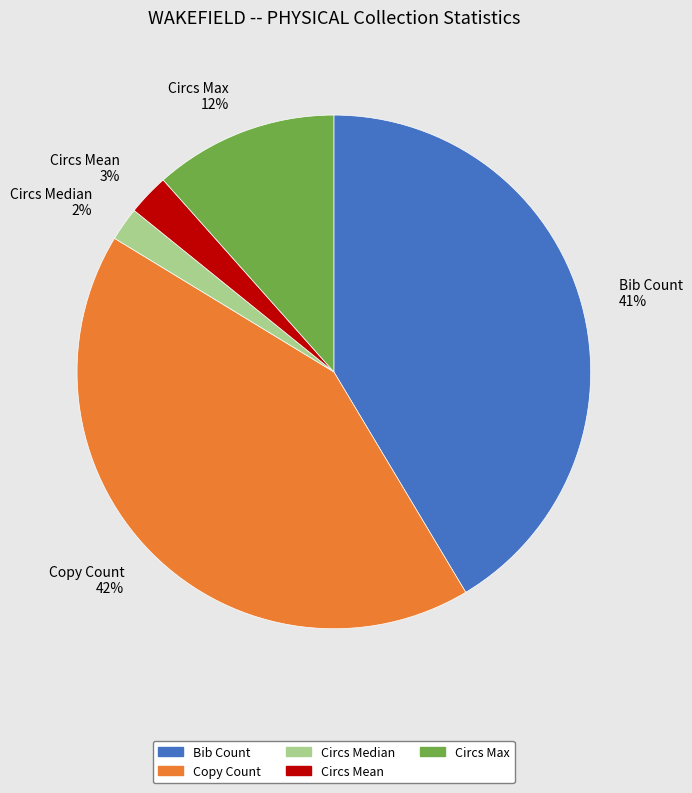

Which slice is the largest?

Copy Count